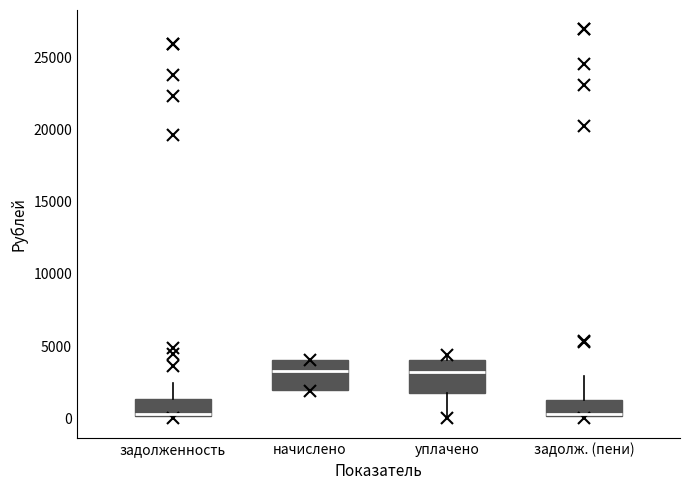

Reading left to right, read every box against the y-axis: the position of its median line, the range the box covers, and the ends of its whiskers. The values are not printed on the chart, so give them approximately, as read against the axis.

задолженность: median 500, box 0 to 1500, whiskers 0 (just below the box's lower edge) to 2500
начислено: median 3500, box 2000 to 4000, whiskers 2000 to 4000
уплачено: median 3000, box 2000 to 4000, whiskers 0 to 4500
задолж. (пени): median 500, box 0 to 1500, whiskers 0 (just below the box's lower edge) to 3000